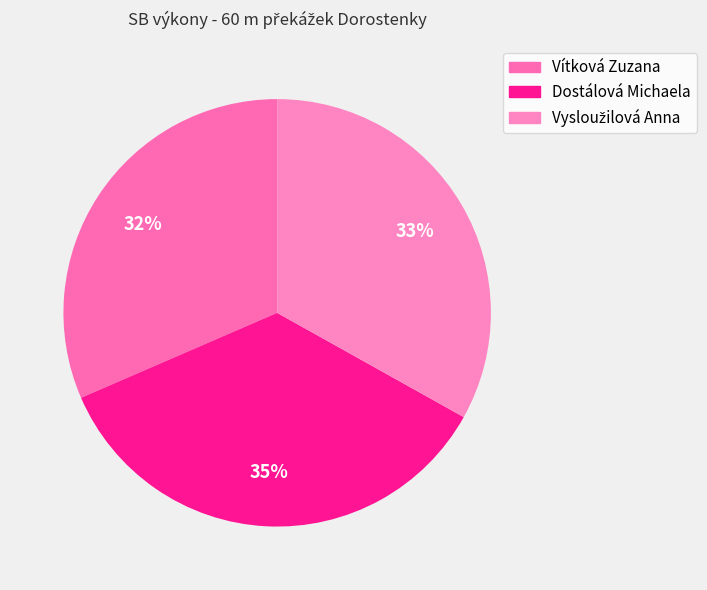

Which slice is the smallest?

Vítková Zuzana